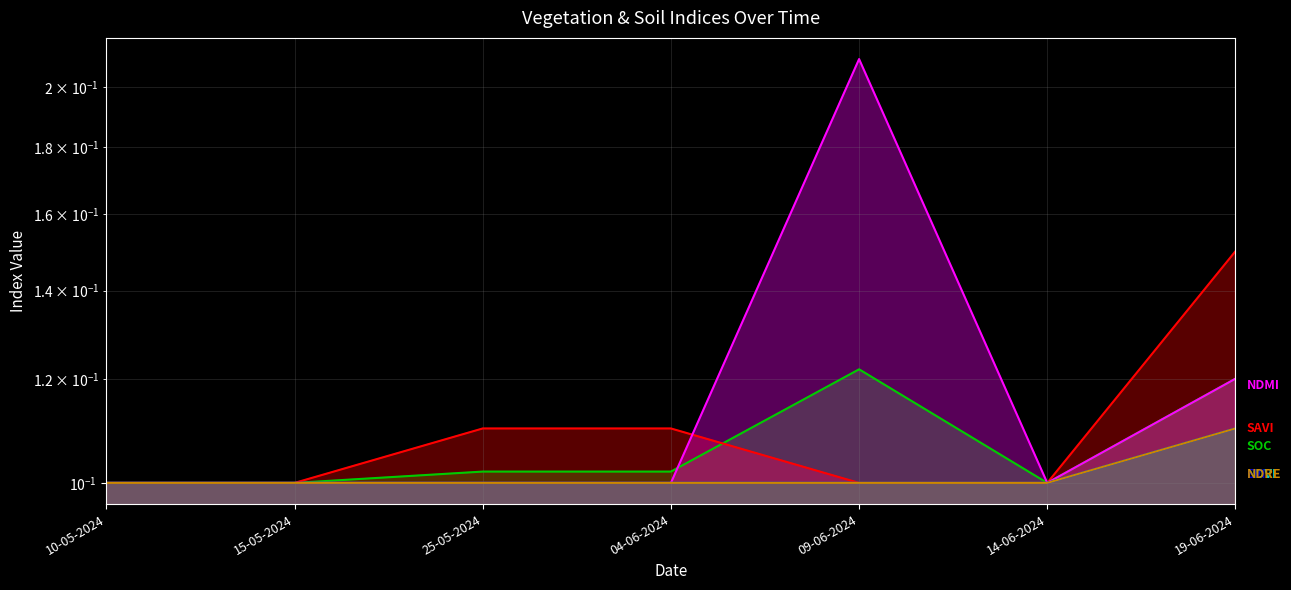

Where is ndre nearest to the value 0?

10-05-2024